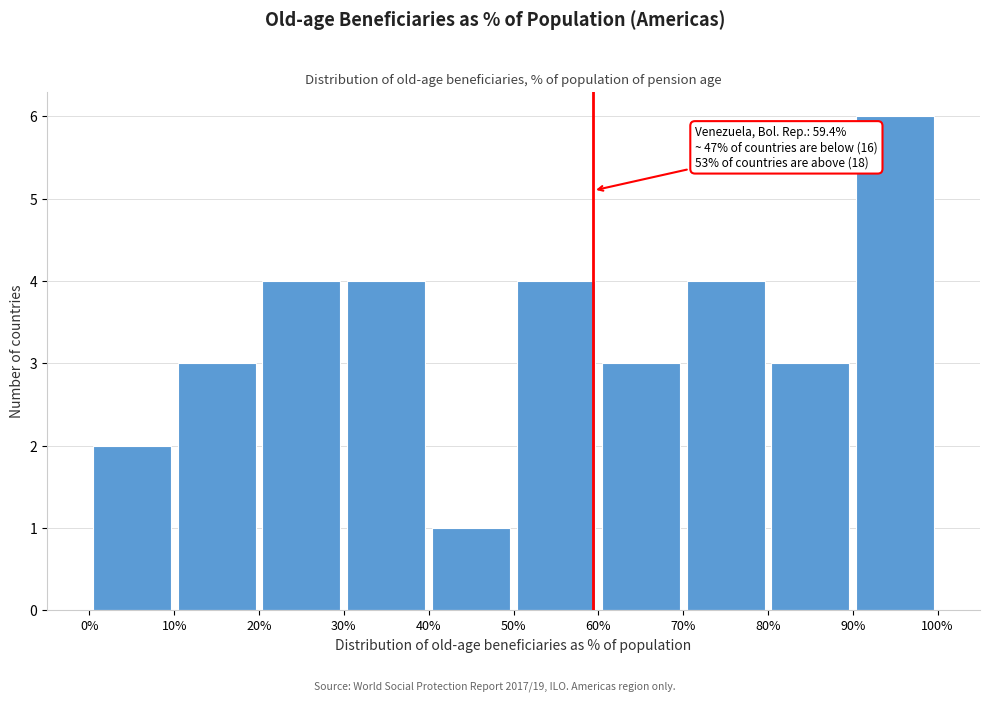

Over which range of the x-axis is the bar tallest?

90% to 100%